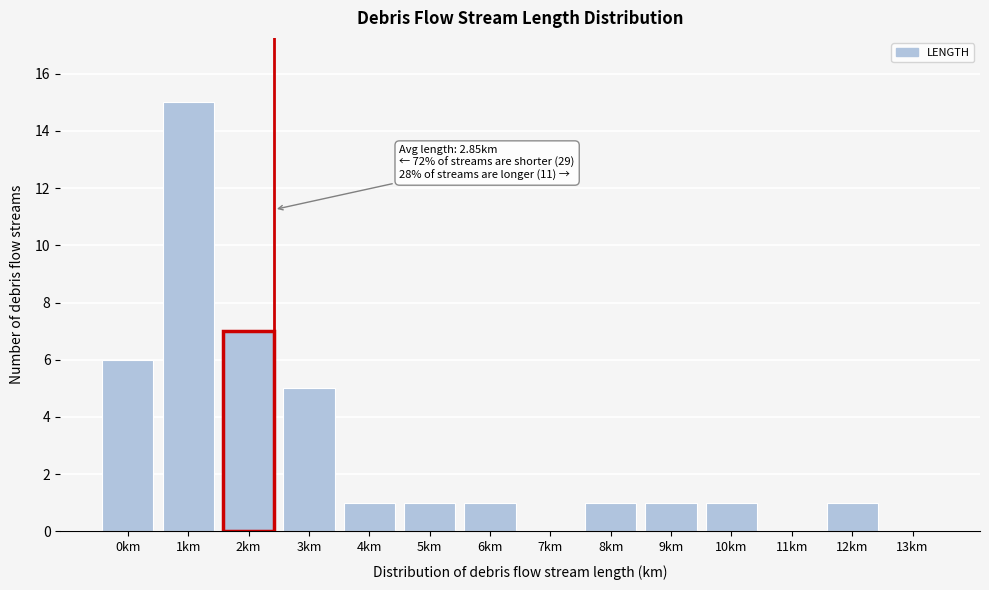

True or false: the data shows 9 at 11km.

False